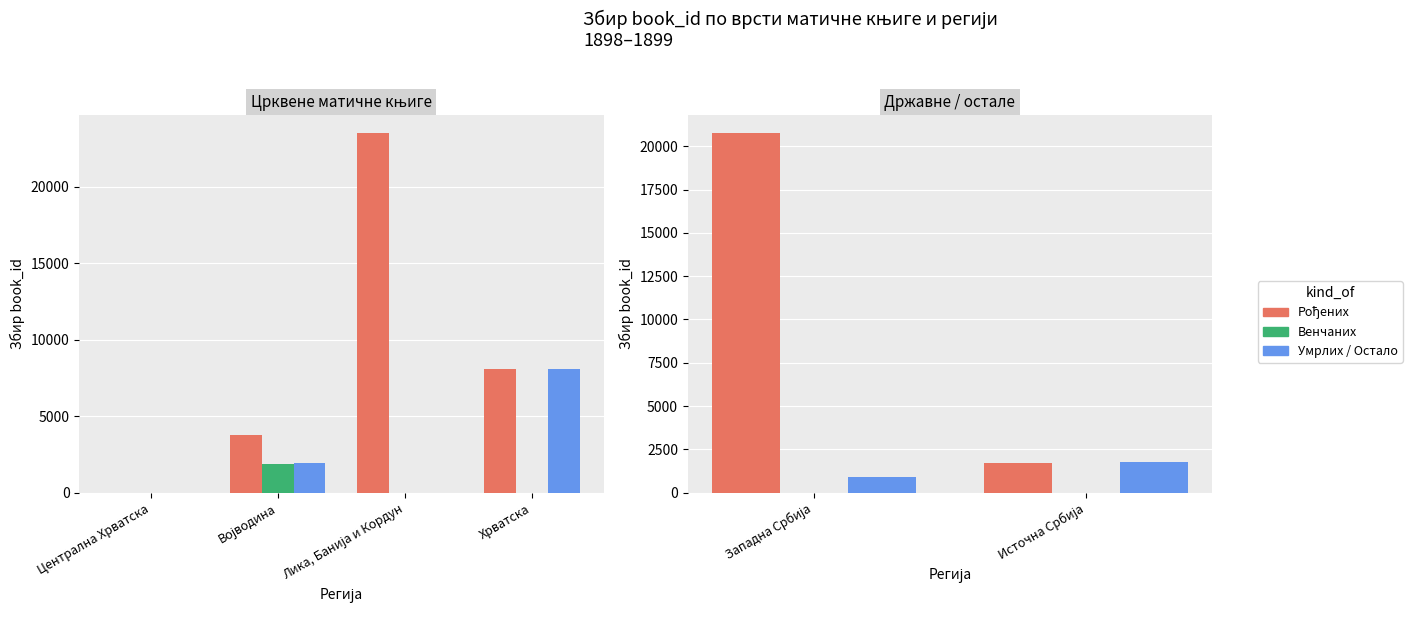

At Западна Србија, list the series in order from largest to smallest.

Рођених, Умрлих / Остало, Венчаних